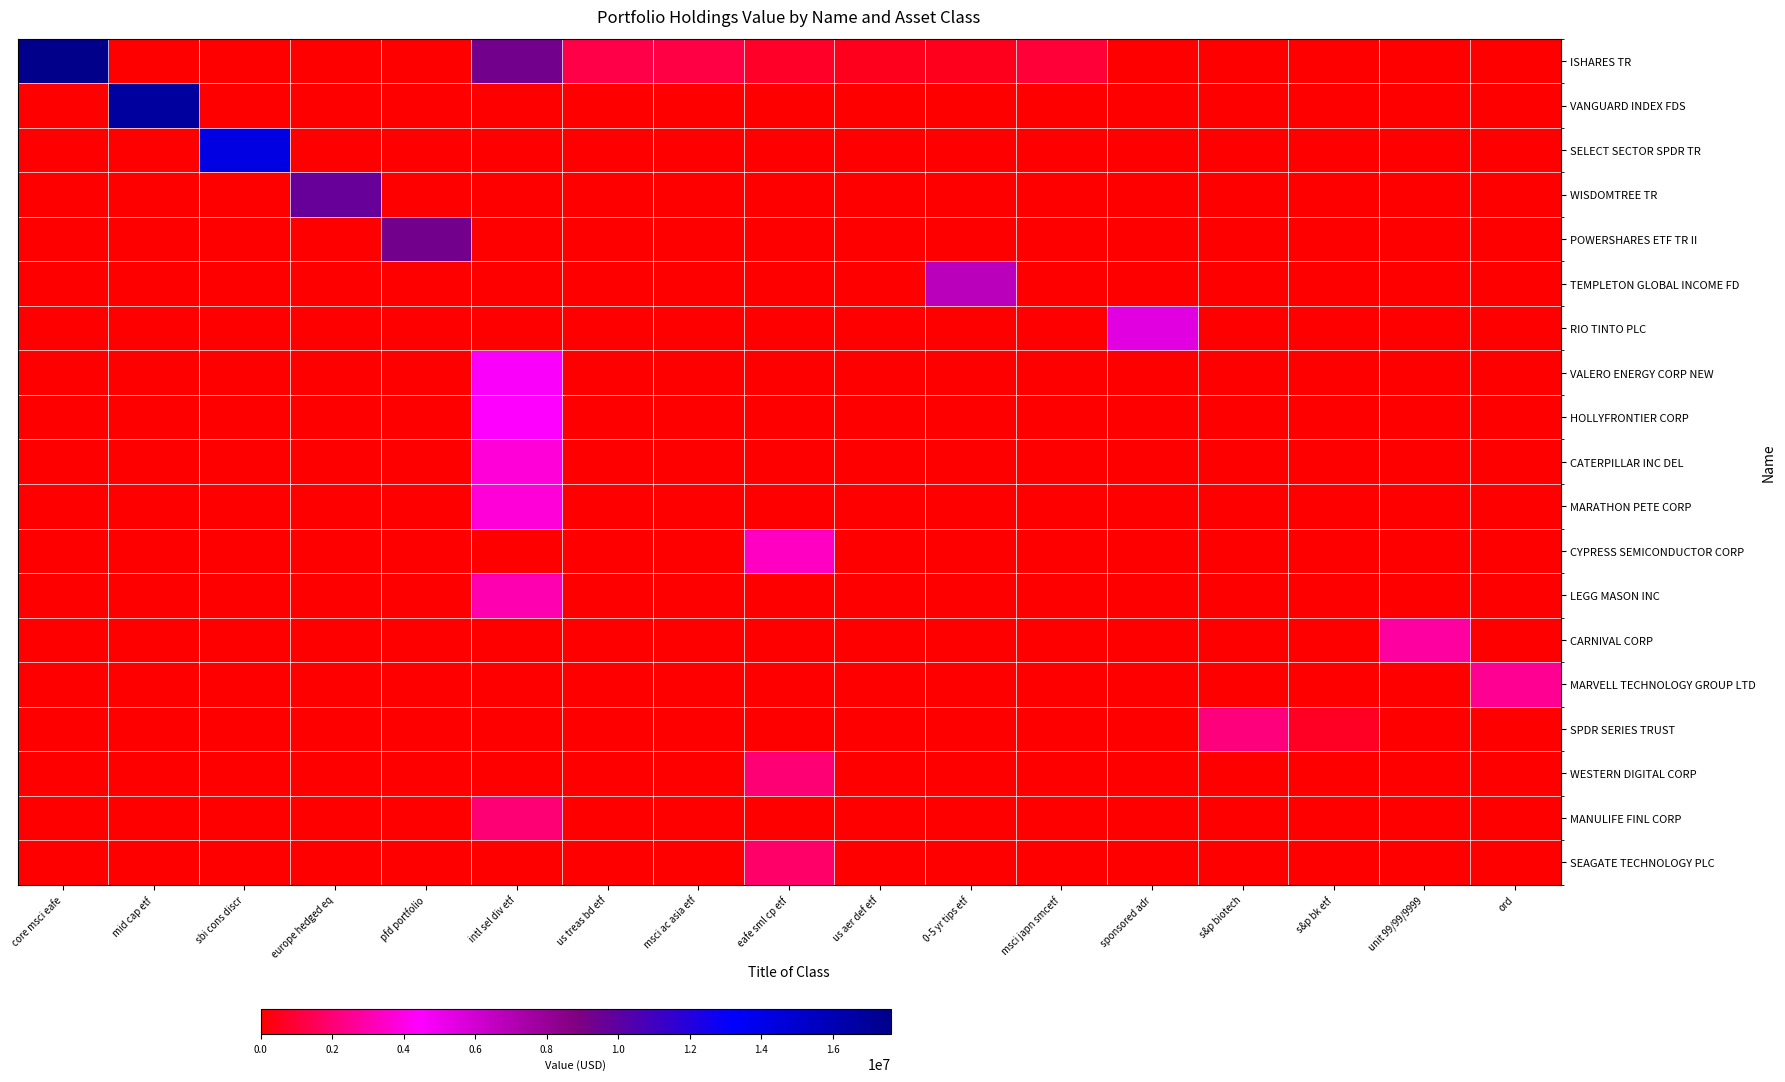

What is the total value across all series at eafe sml cp etf?

7969000